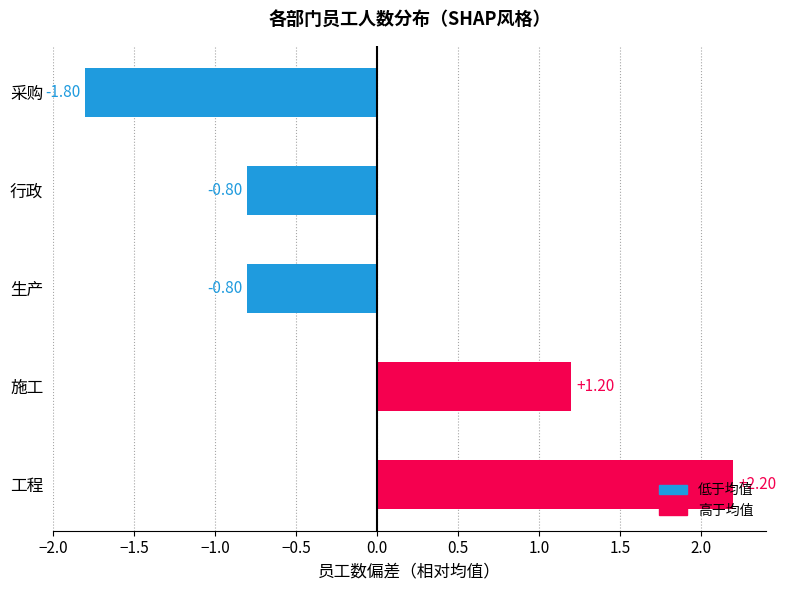

How many data points are less than 0?

3